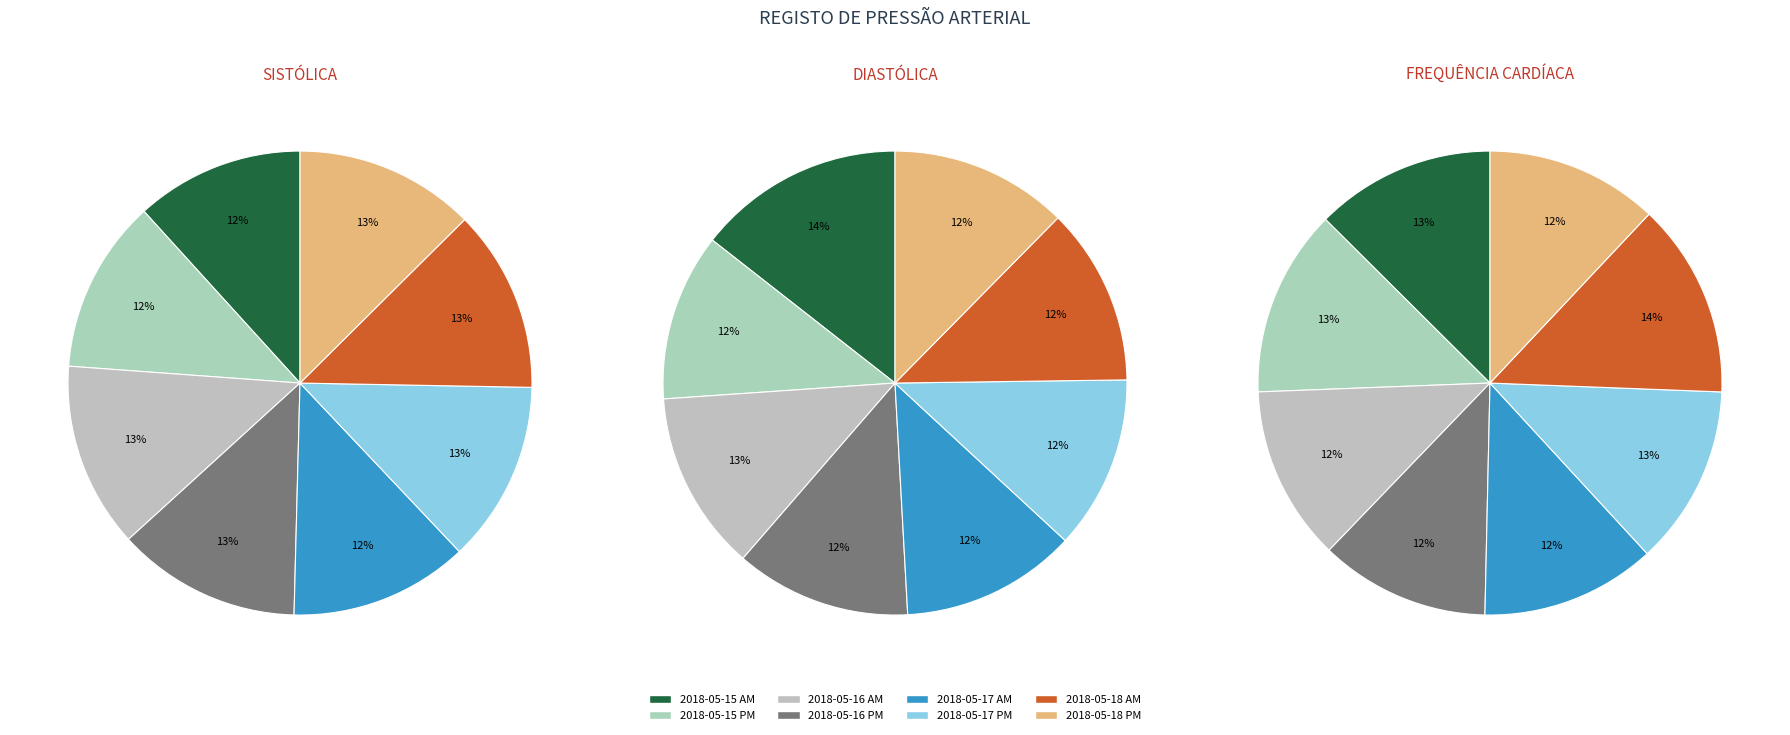

What percentage is NOT represented by 2018-05-15 AM?

88.3%